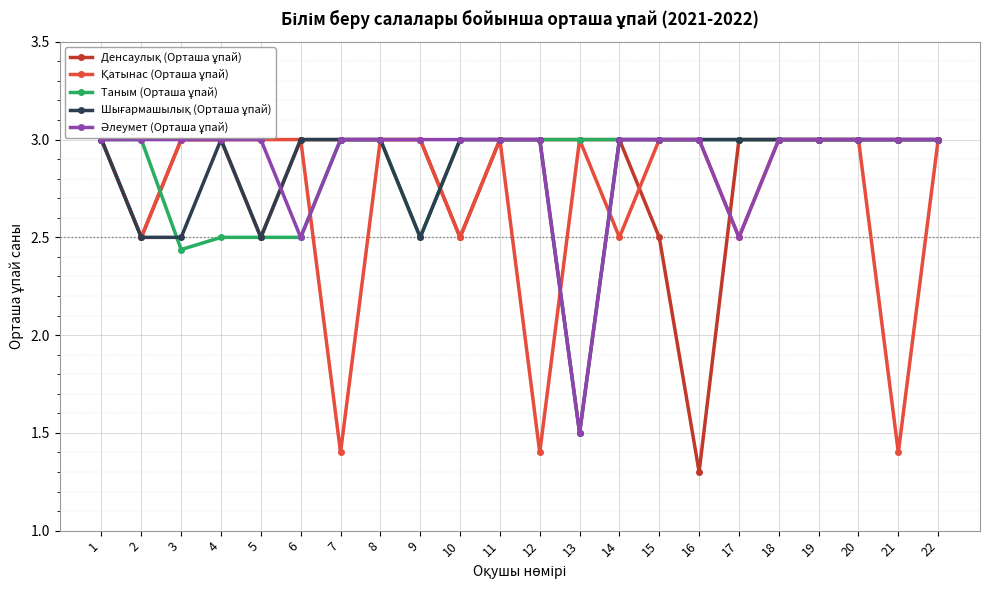

At which category does the chart reach its minimum across all series?

16